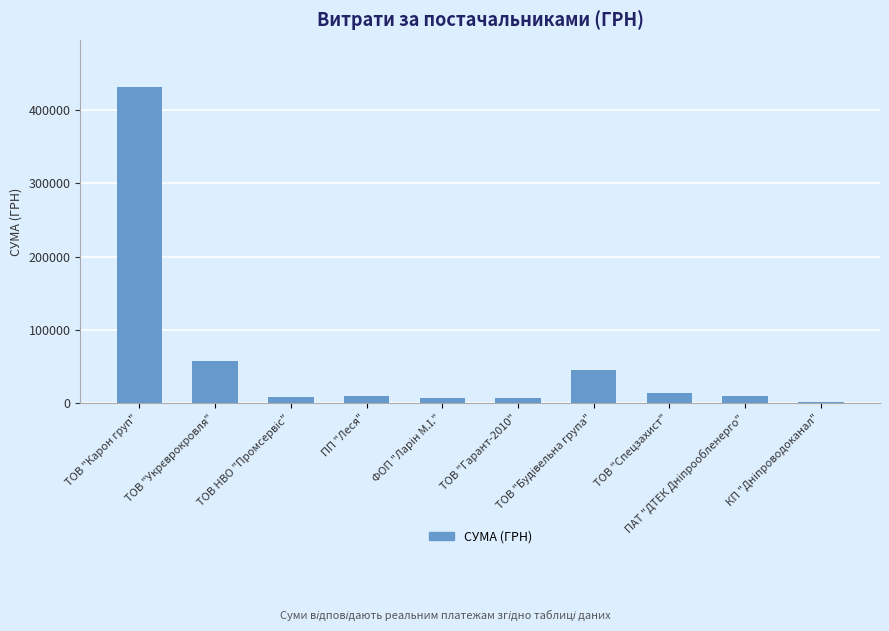

What is the greatest value displayed?

431488.1